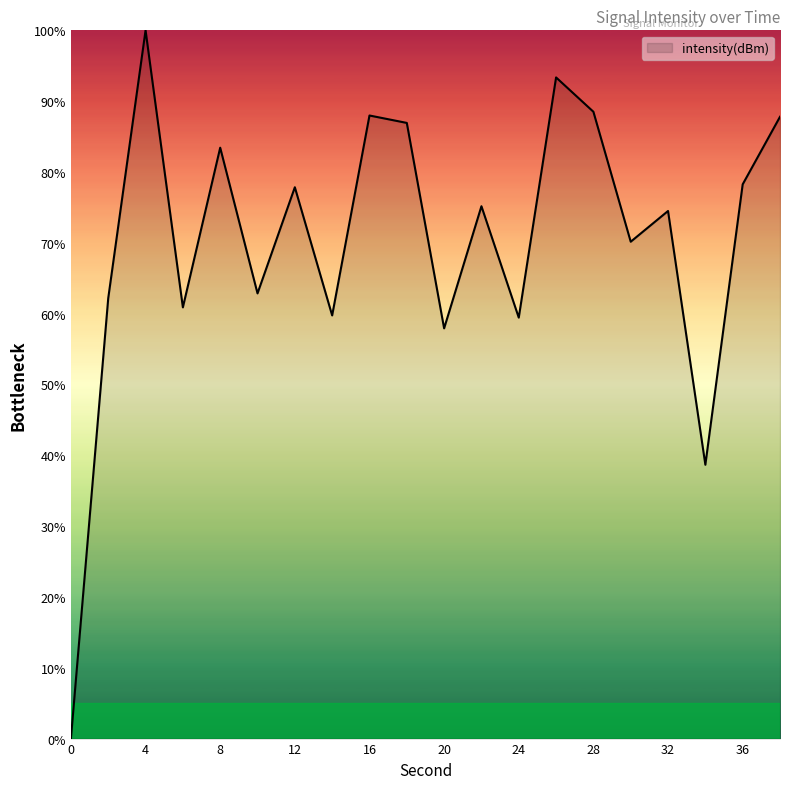

What is the greatest value displayed?

100.0